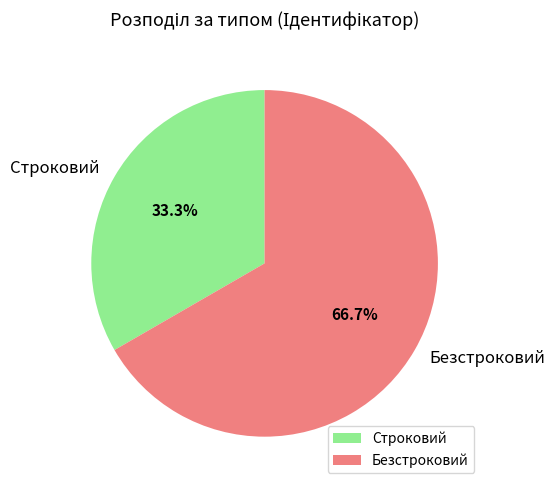

To the nearest percent, what is the combined percentage of Строковий and Безстроковий?

100%